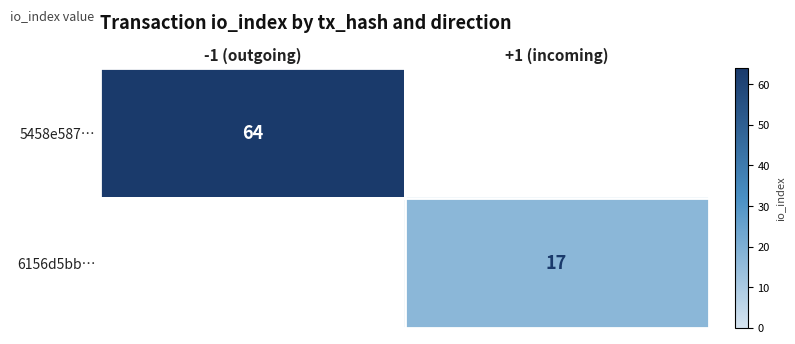

The 5458e587… series shows 90 at -1 (outgoing). True or false?

False